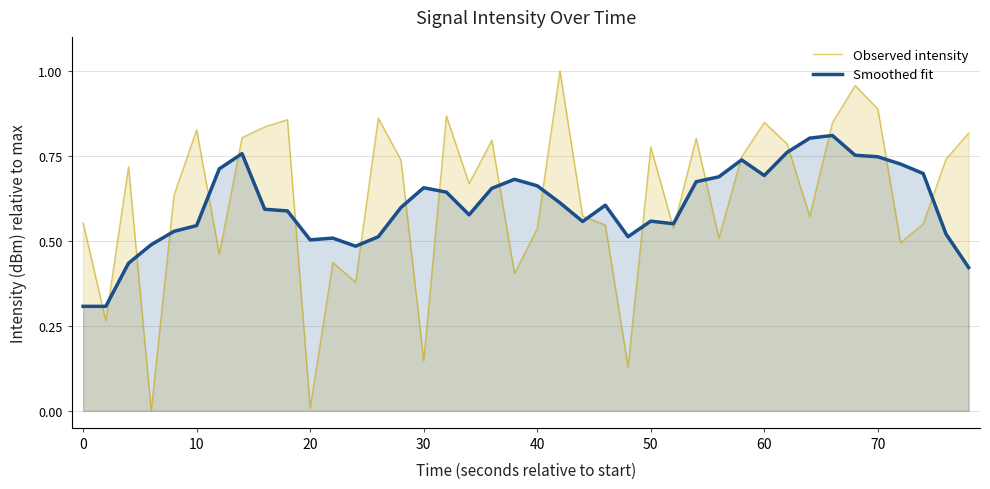

How many distinct data groups are displayed?

2